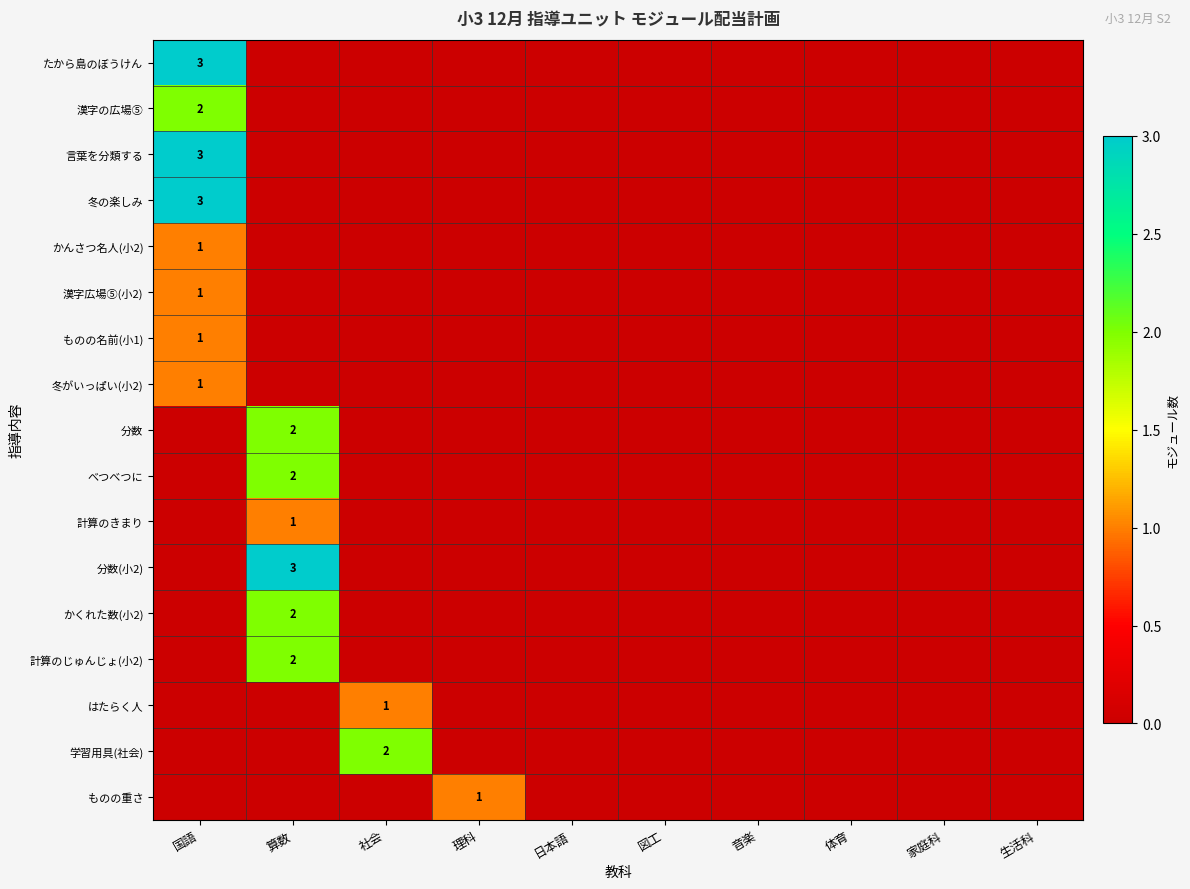

Is it true that 計算のきまり equals 1 at 算数?

True